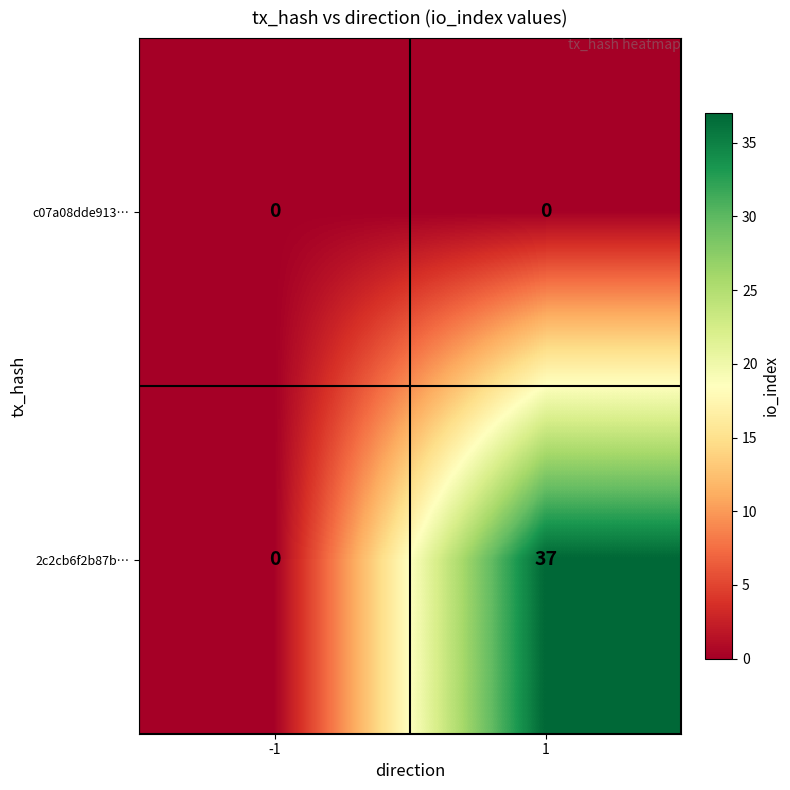

Reading left to right, transcribe all the data shown in this chart.

c07a08dde913…: 0	0
2c2cb6f2b87b…: 0	37